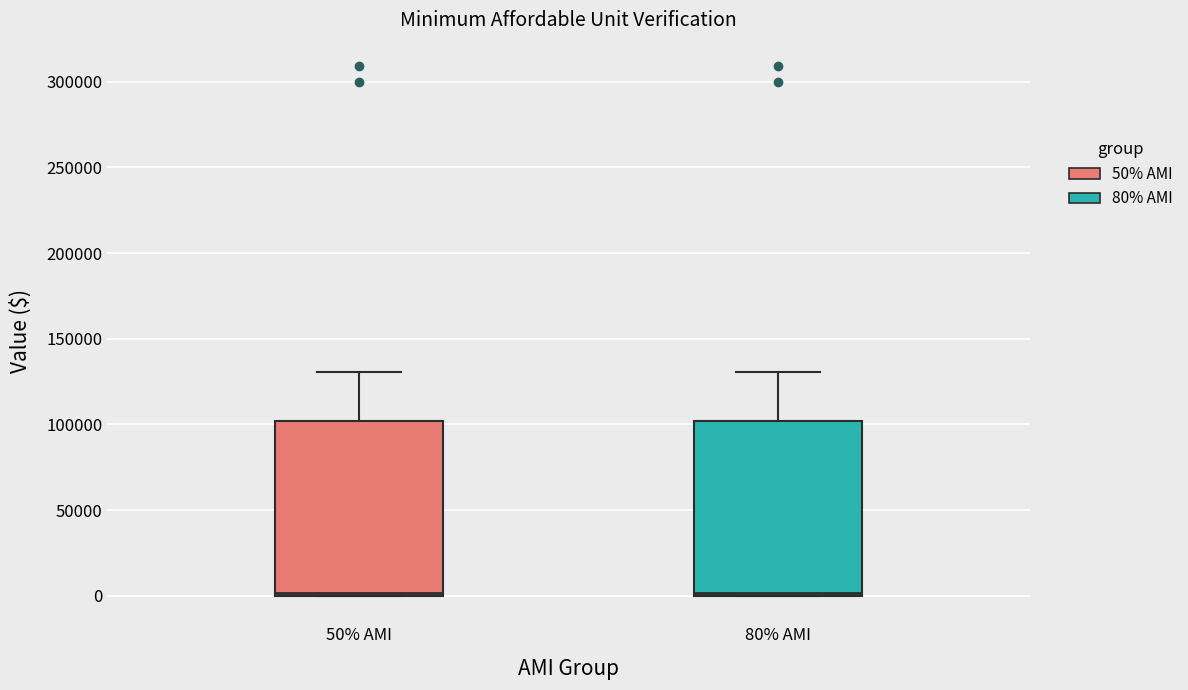

Where is the upper edge of the box for 80% AMI on the y-axis? The values are not printed on the chart, so give them approximately, as read against the axis.

100000